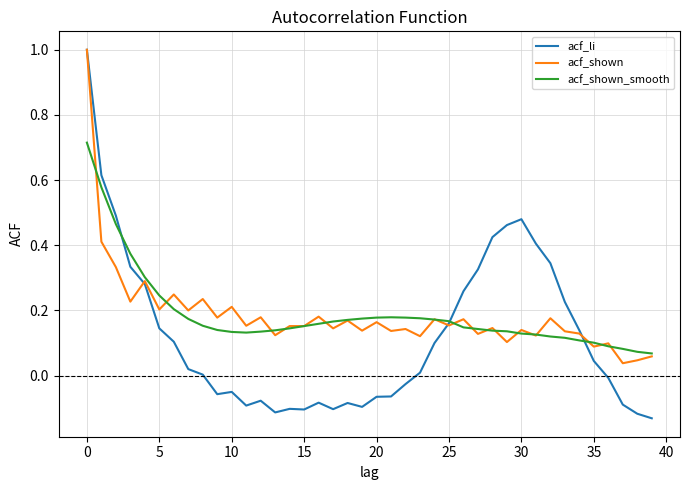

Which series has the widest spread of values?

acf_li